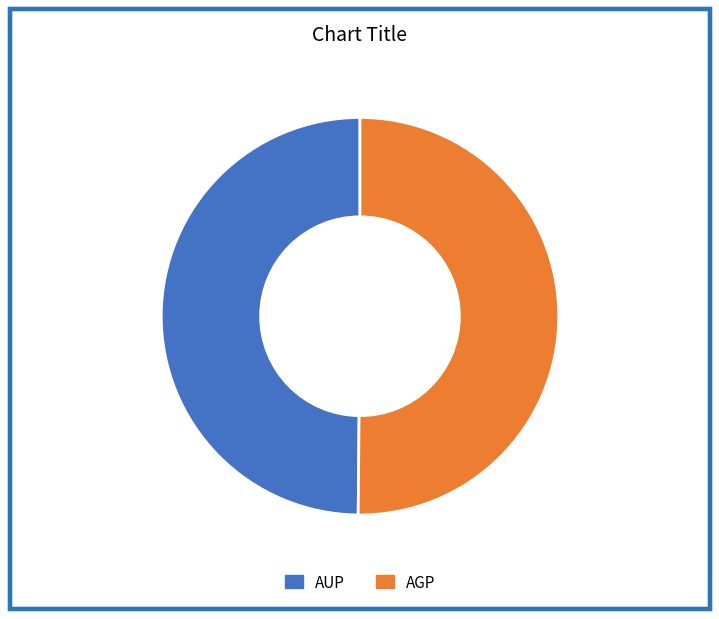

Combined, do AUP and AGP account for over 50%?

Yes